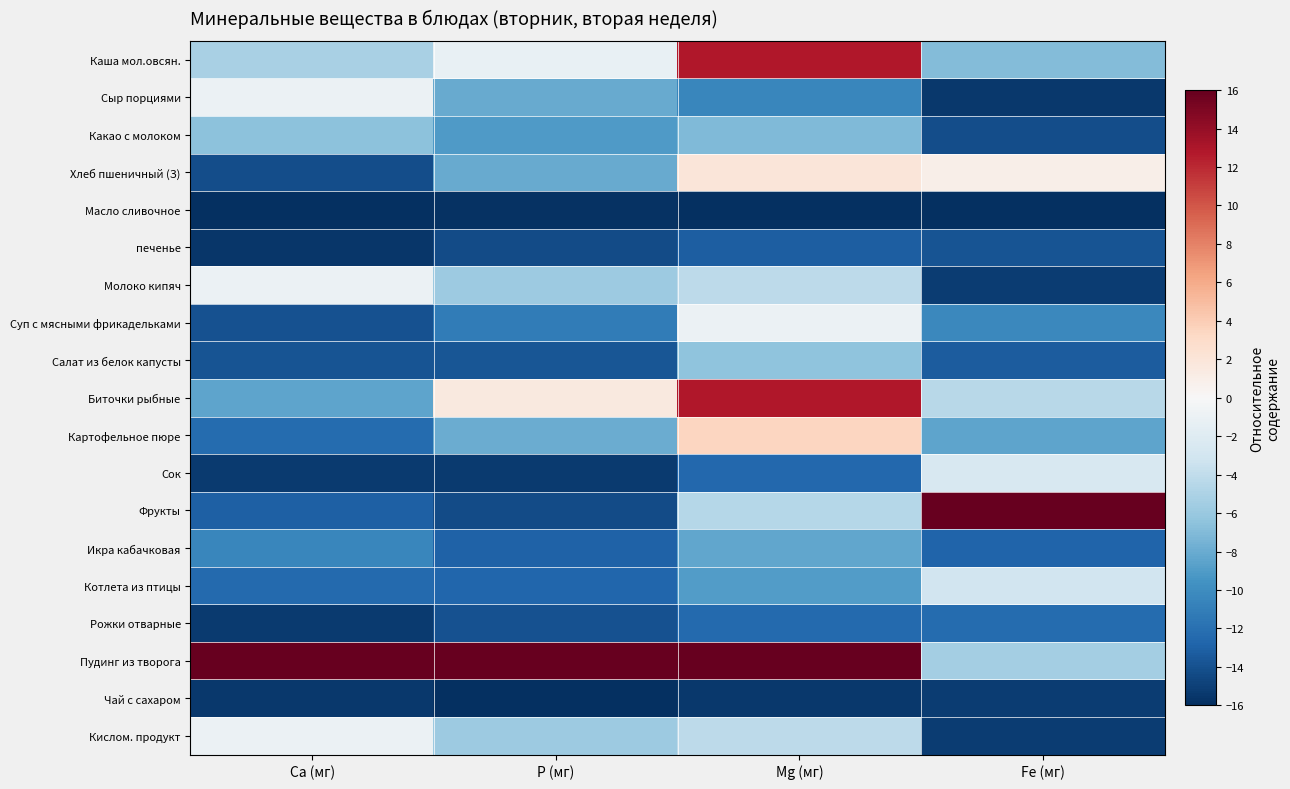

What is the minimum value shown in the chart?

-16.0